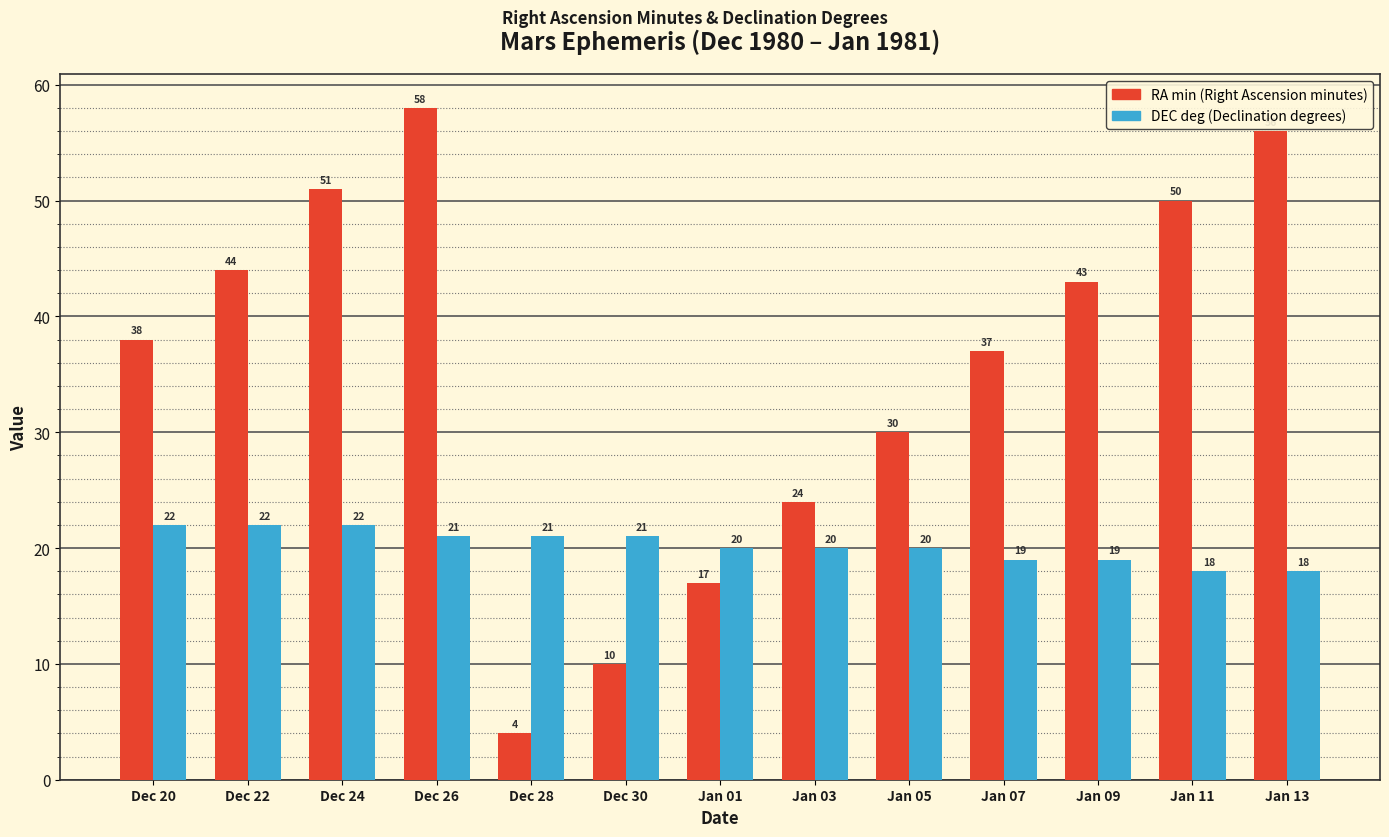

What is the total value across all series at Jan 07?

56